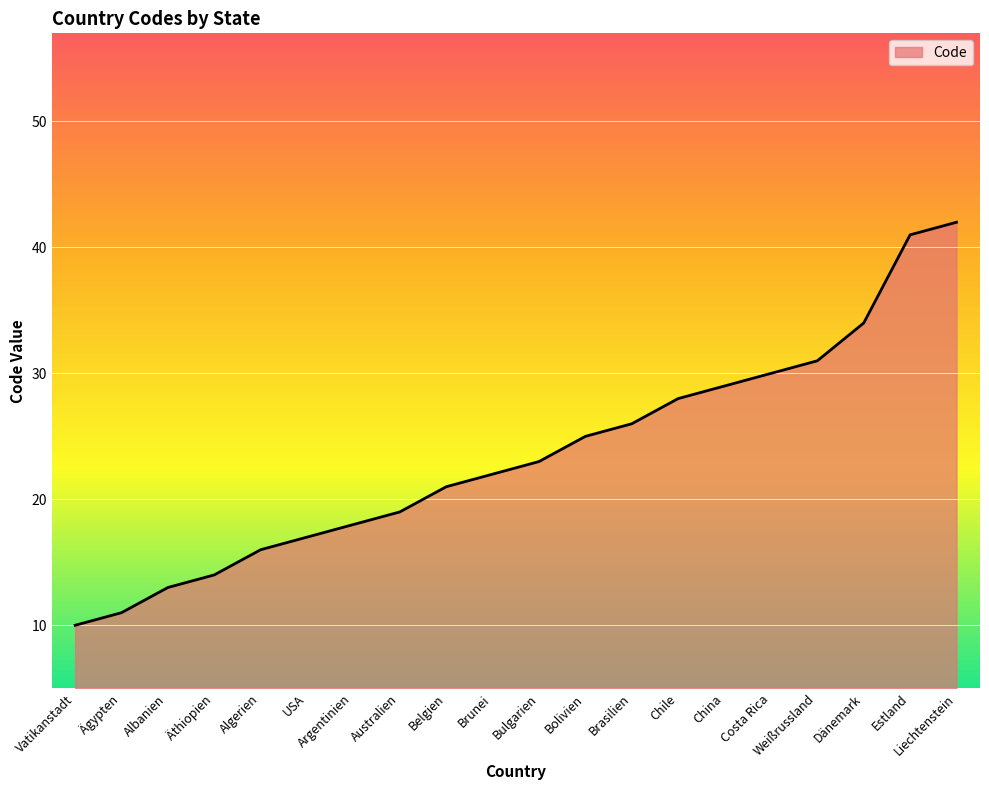

Does the chart have visible grid lines?

Yes